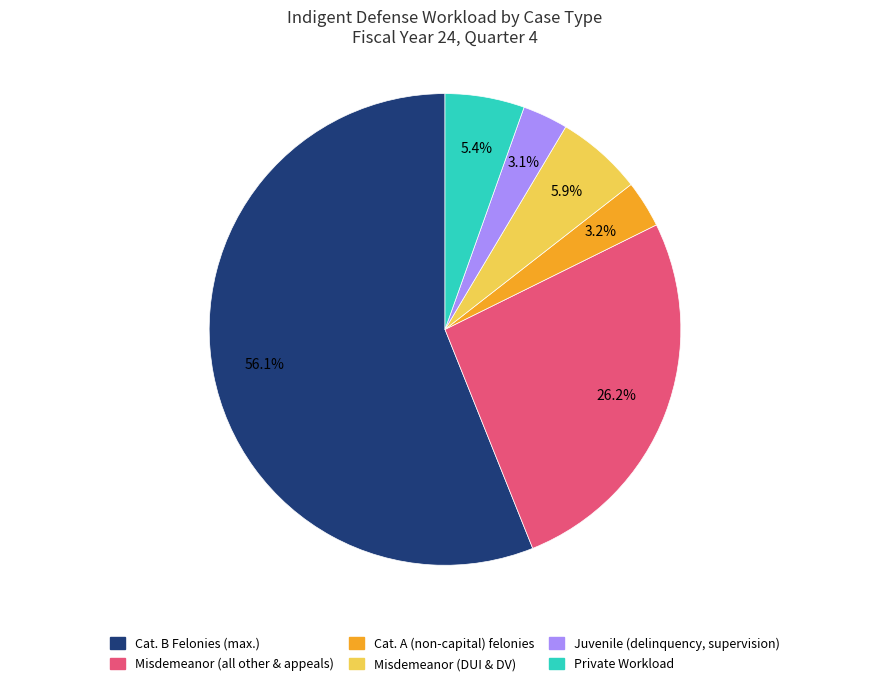

How many segments does this pie chart have?

6